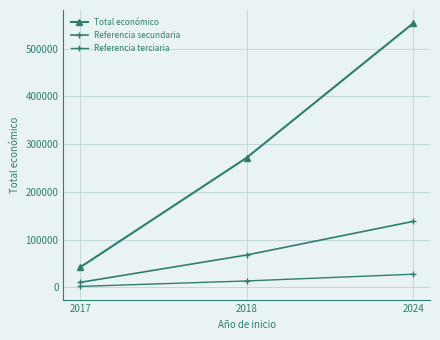

What is the value of the Referencia secundaria point at the 2nd from the left?

67888.0